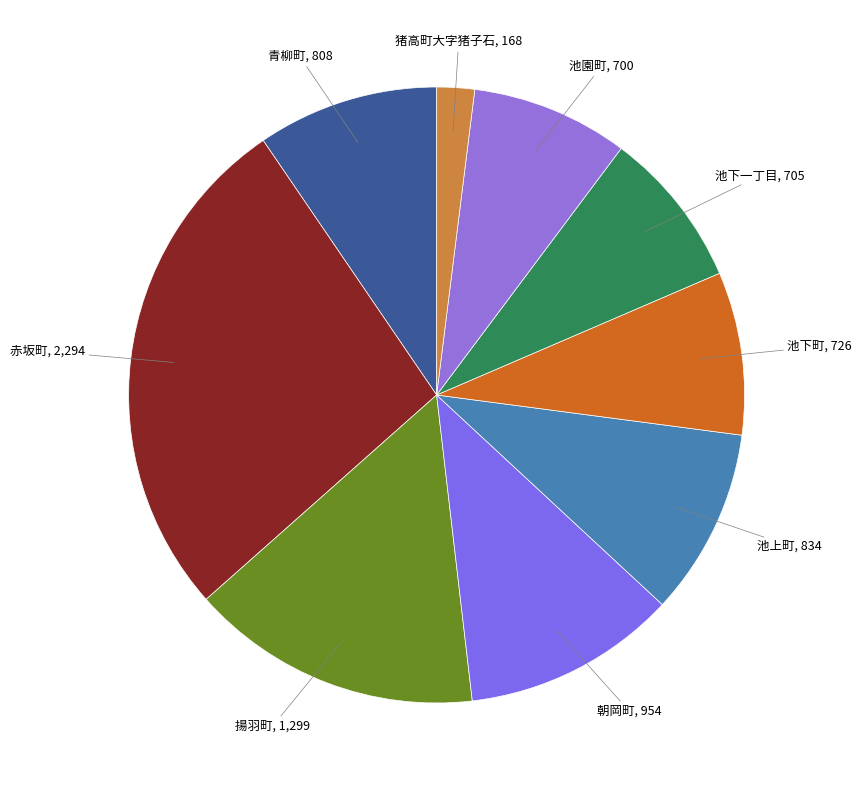

How many segments does this pie chart have?

9